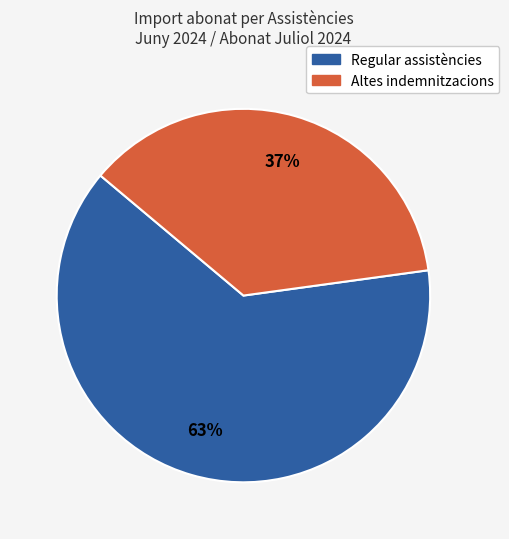

To the nearest percent, what is the average slice percentage?

50%